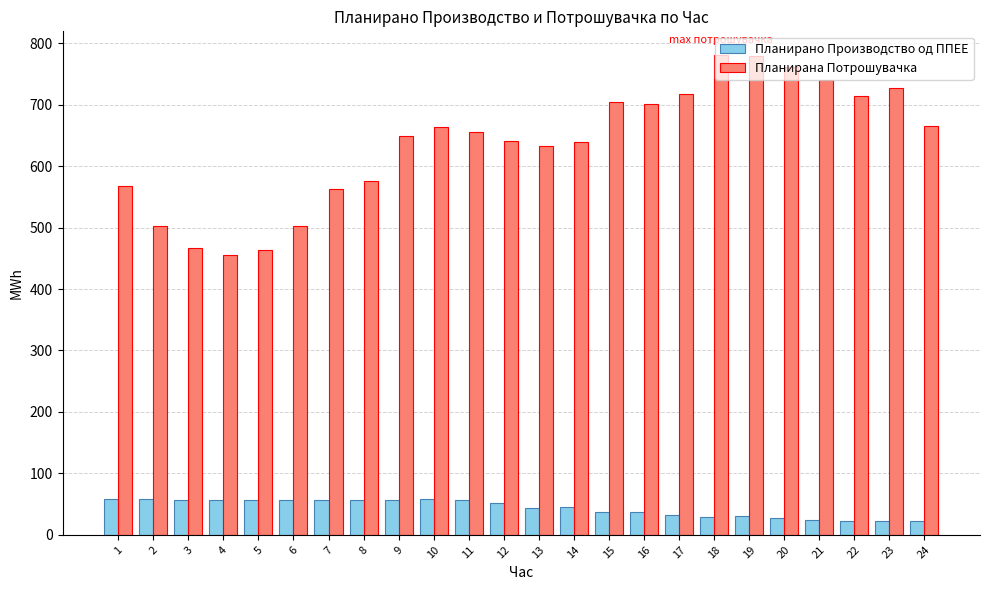

What is the difference between the highest and lowest values at 19?

747.9